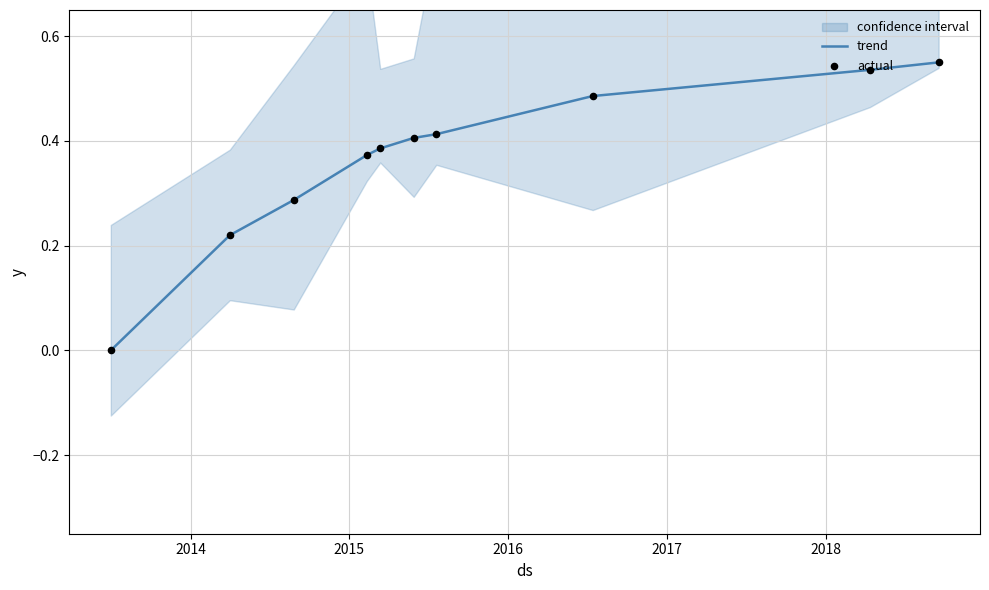

Which series has the largest total across all categories?

trend